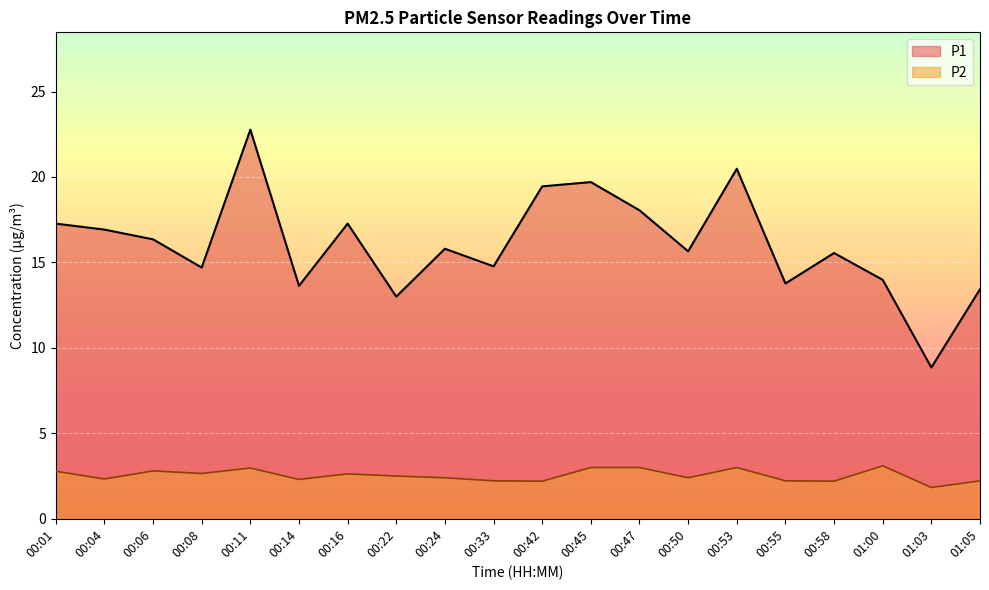

At which category does P1 reach its first local peak?

00:11